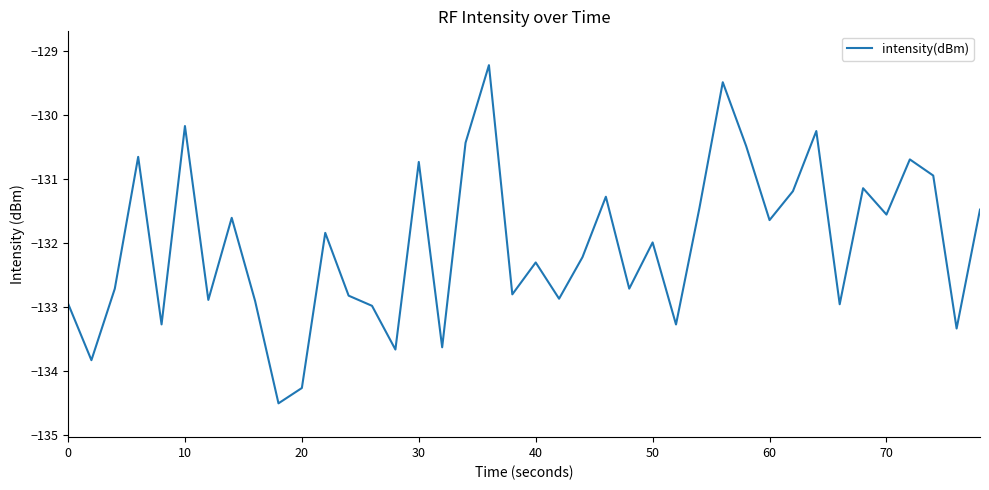

What is the maximum value shown in the chart?

-129.2